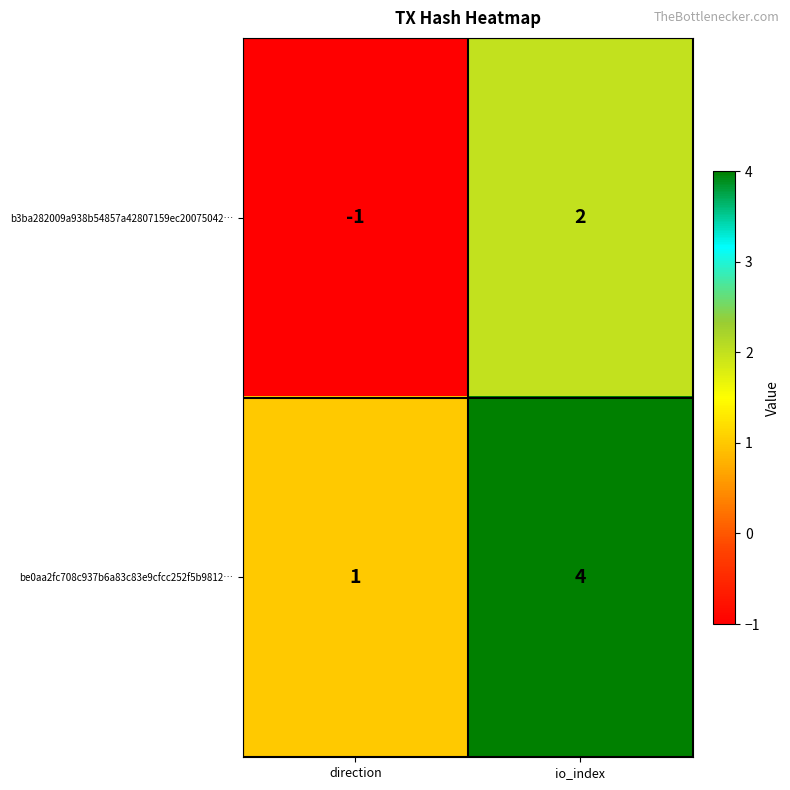

Where is be0aa2fc708c937b6a83c83e9cfcc252f5b9812… nearest to the value 2?

direction